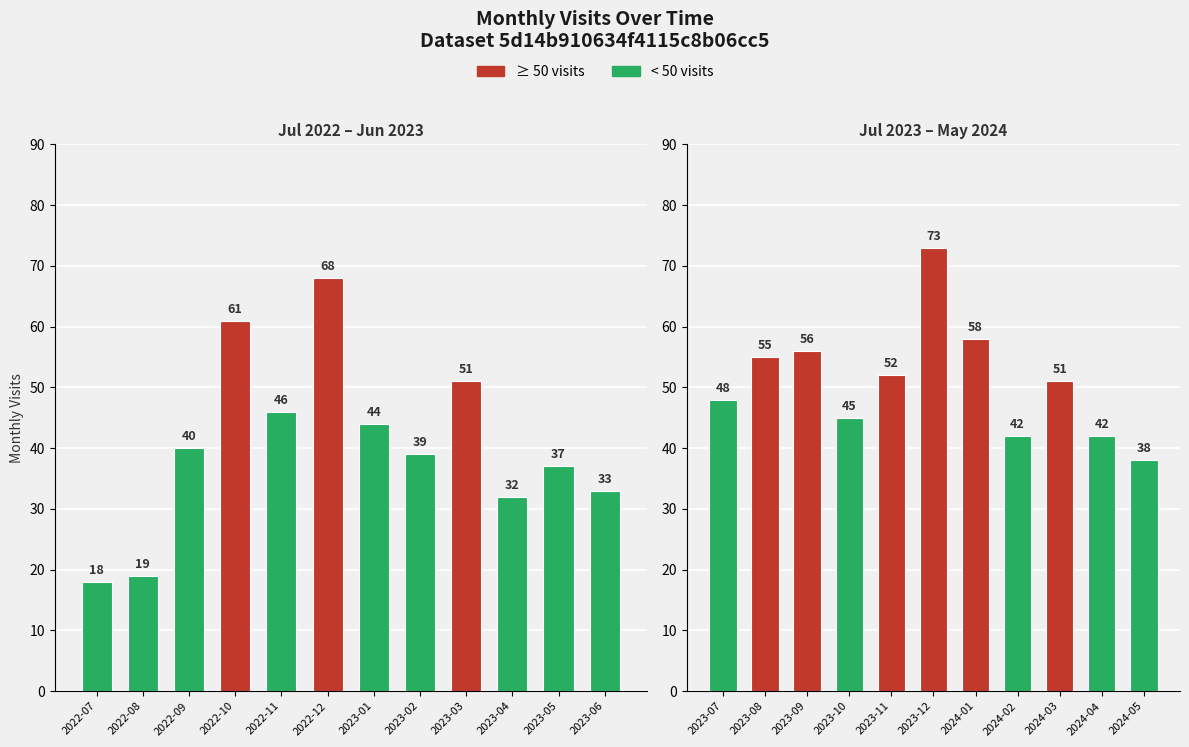

What position from the left is 2024-04?

22